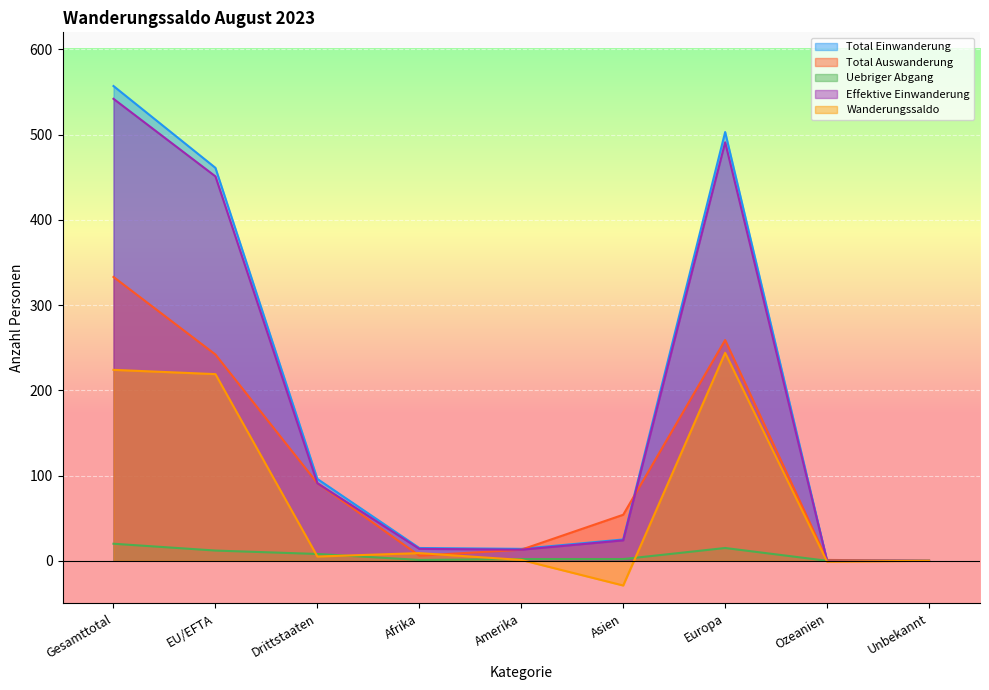

Is the value of Total Auswanderung at Drittstaaten greater than the value of Wanderungssaldo at Drittstaaten?

Yes